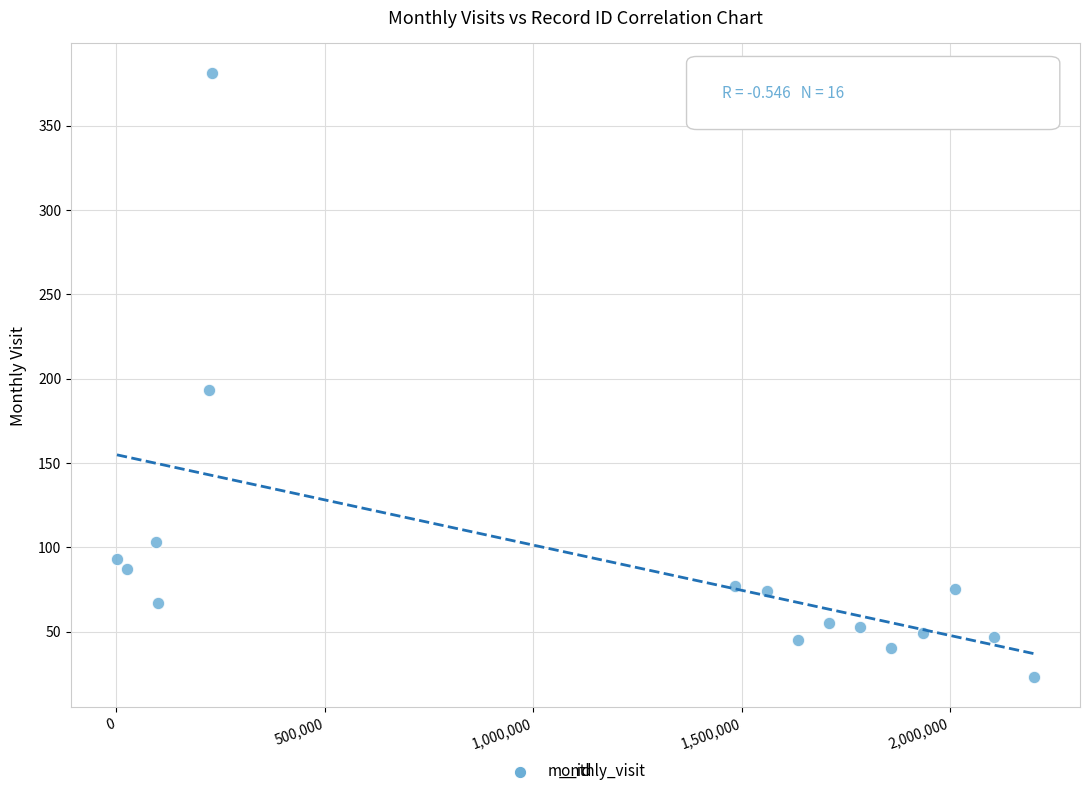

What is the range of Y values (max minus min)?

358